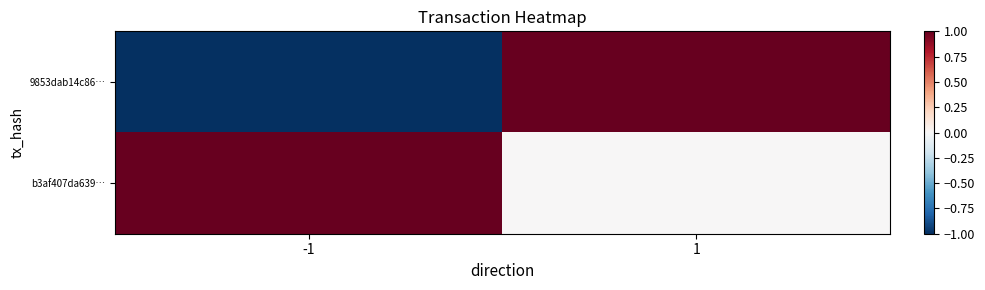

How many data points does each series have?

2